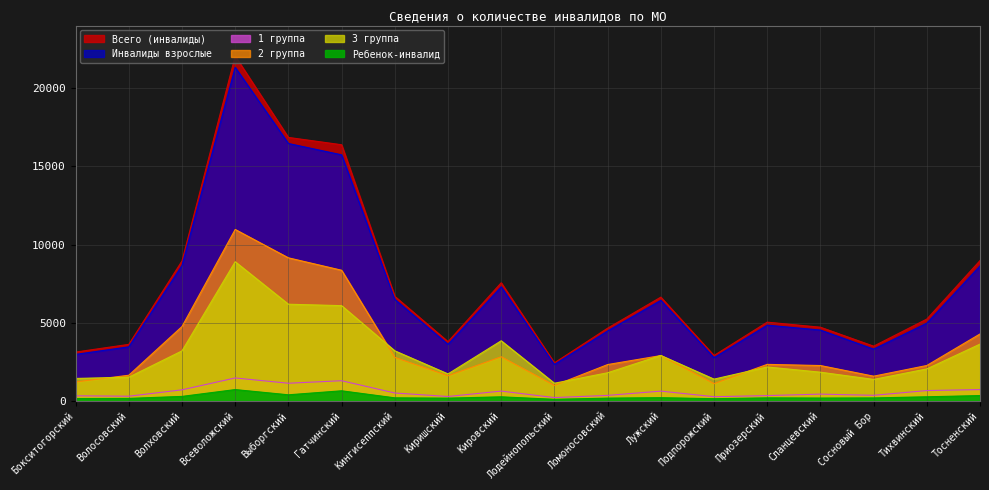

The value of Ребенок-инвалид at Лодейнопольский is 101. True or false?

True